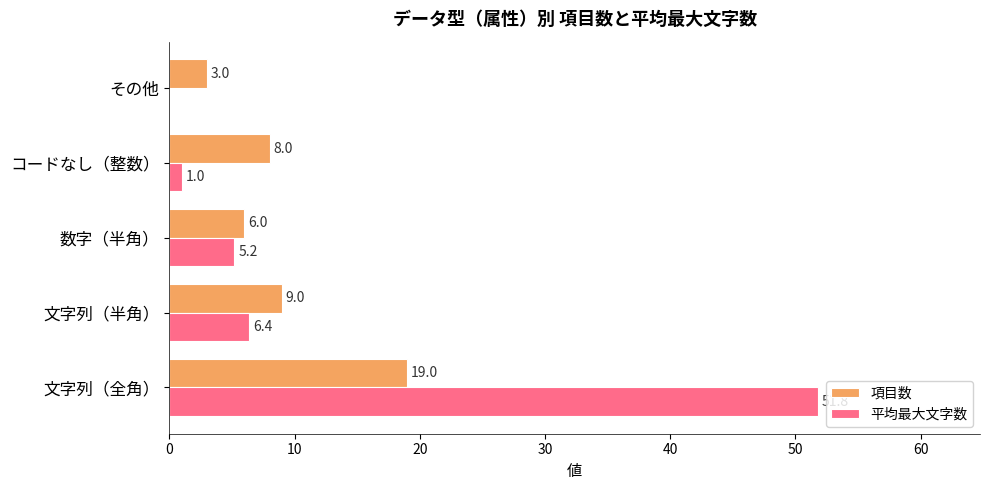

What is the sum of all 平均最大文字数 values?

64.4